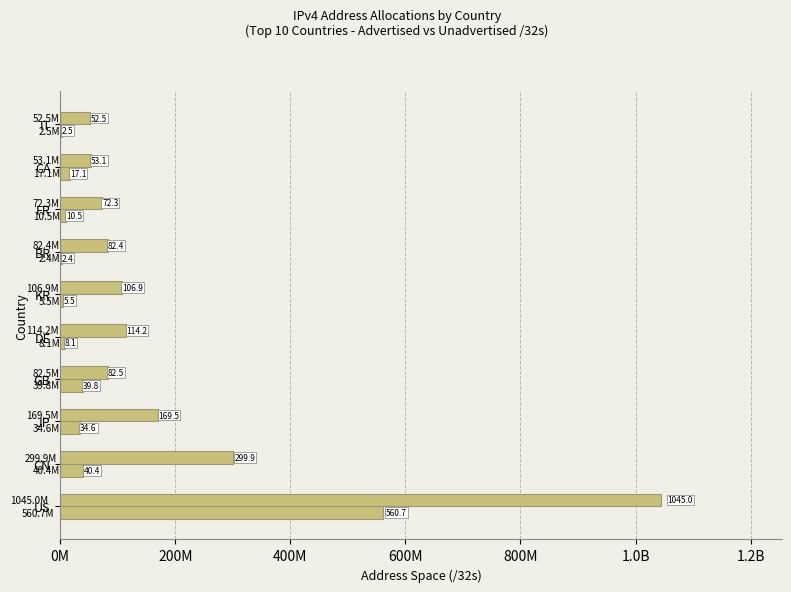

The value of Advertised /32s at KR is 32810572. True or false?

False